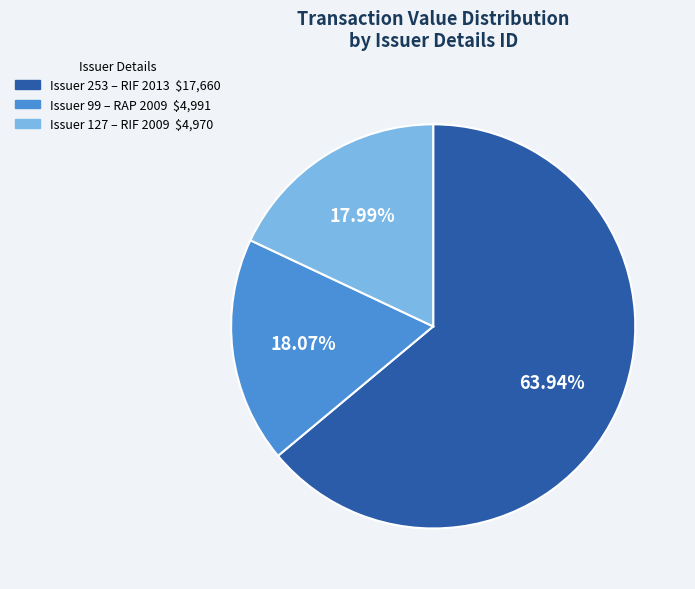

To the nearest percent, what is the difference between the largest and smallest slice percentages?

46%